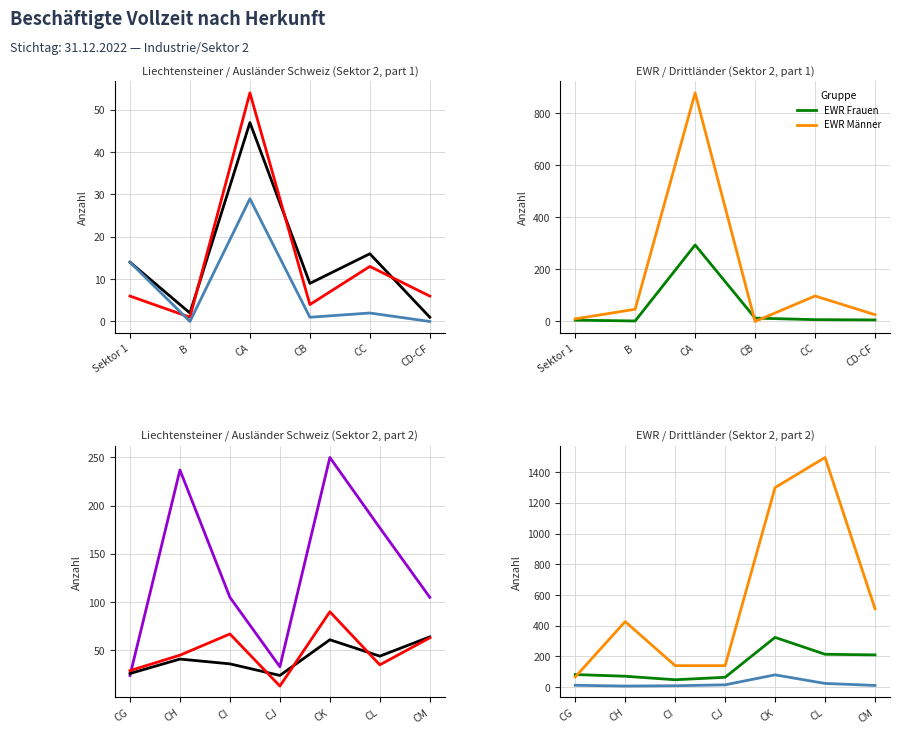

Between CI and CG, which is larger?

CI